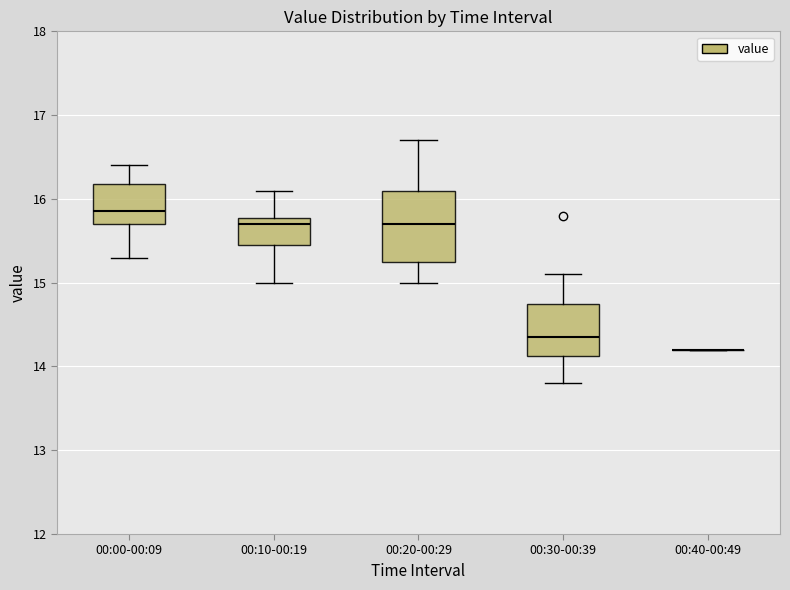

Reading left to right, transcribe this box plot: for each box, give where its median line is, the range the box spans, and where its two whiskers end, as read against the y-axis. The values are not printed on the chart, so give them approximately, as read against the axis.

00:00-00:09: median 15.9, box 15.7 to 16.2, whiskers 15.3 to 16.4
00:10-00:19: median 15.7, box 15.5 to 15.8, whiskers 15.0 to 16.1
00:20-00:29: median 15.7, box 15.3 to 16.1, whiskers 15.0 to 16.7
00:30-00:39: median 14.4, box 14.1 to 14.8, whiskers 13.8 to 15.1
00:40-00:49: box collapsed to a line at 14.2, whiskers 14.2 to 14.2